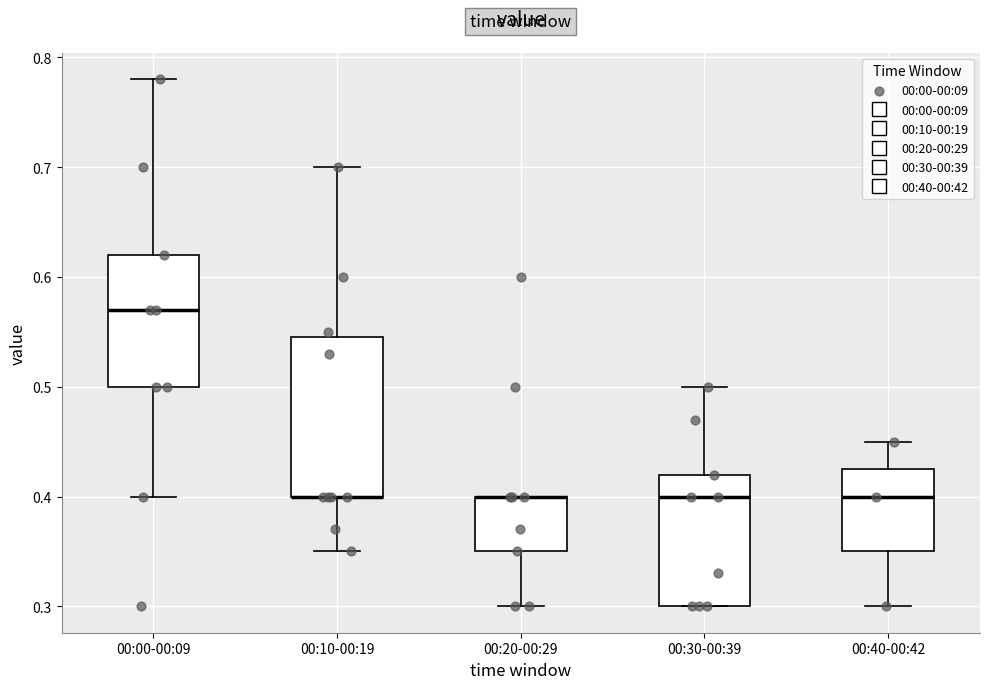

Reading left to right, read every box against the y-axis: the position of its median line, the range the box covers, and the ends of its whiskers. The values are not printed on the chart, so give them approximately, as read against the axis.

00:00-00:09: median 0.57, box 0.50 to 0.62, whiskers 0.40 to 0.78
00:10-00:19: median 0.40 (drawn on the box's lower edge), box 0.40 to 0.55, whiskers 0.35 to 0.70
00:20-00:29: median 0.40 (drawn on the box's upper edge), box 0.35 to 0.40, whiskers 0.30 to 0.40
00:30-00:39: median 0.40, box 0.30 to 0.42, whiskers 0.30 to 0.50
00:40-00:42: median 0.40, box 0.35 to 0.43, whiskers 0.30 to 0.45